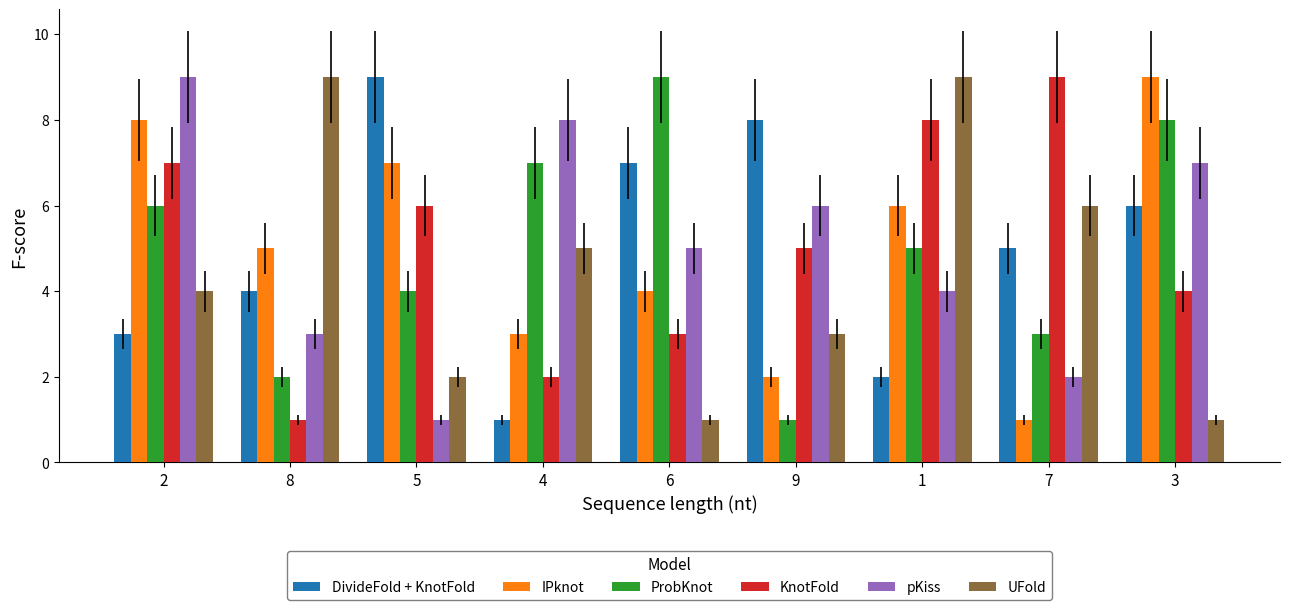

Is the value of DivideFold + KnotFold at 8 greater than the value of UFold at 7?

No